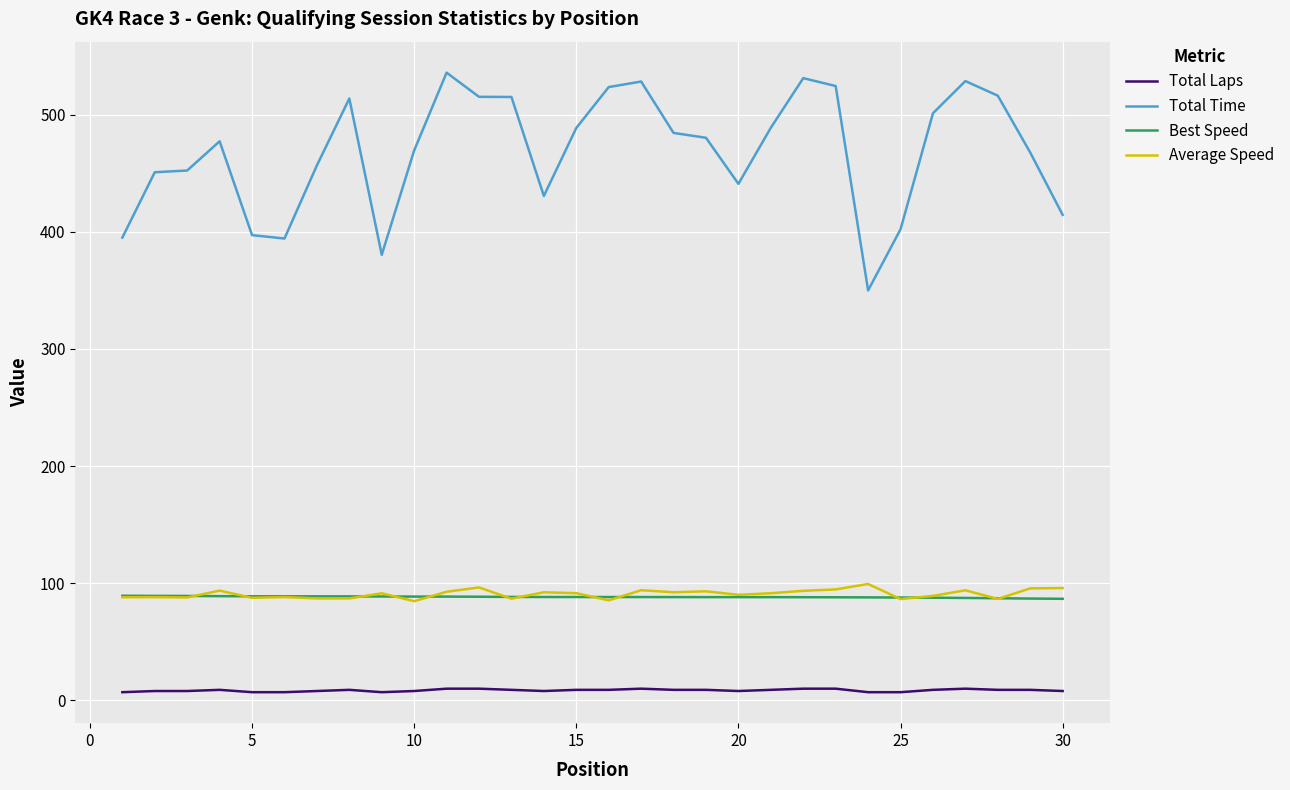

Which series has the largest total across all categories?

Total Time